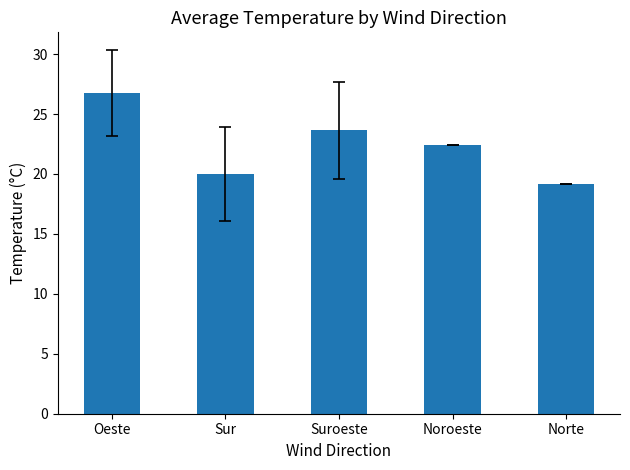

The value at Sur is 6.4. True or false?

False